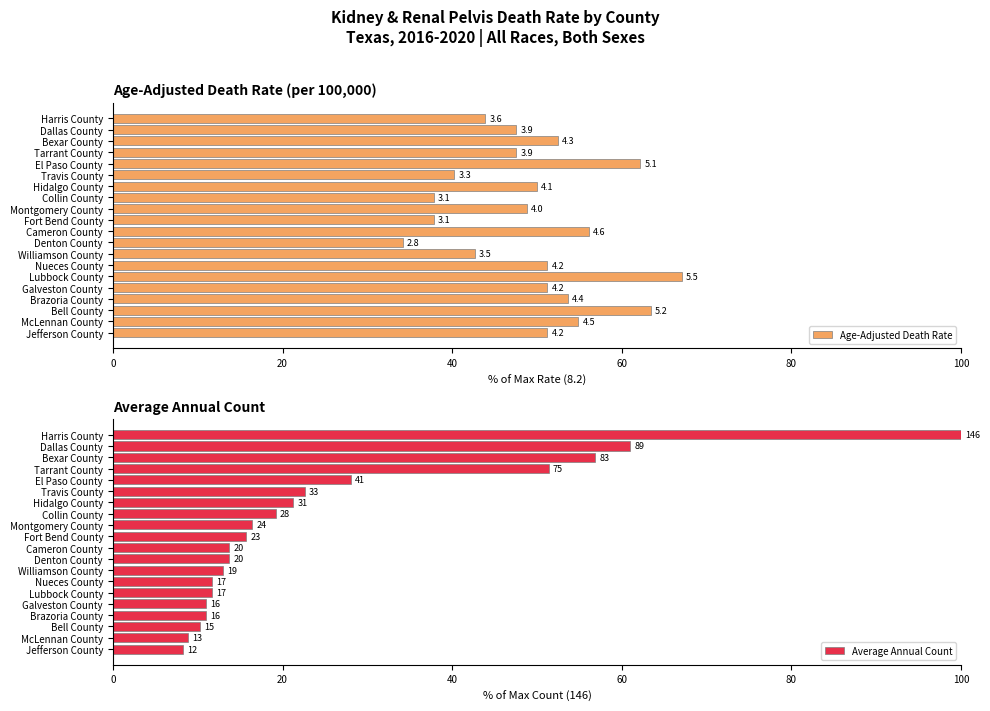

How many bars are there in total?

40